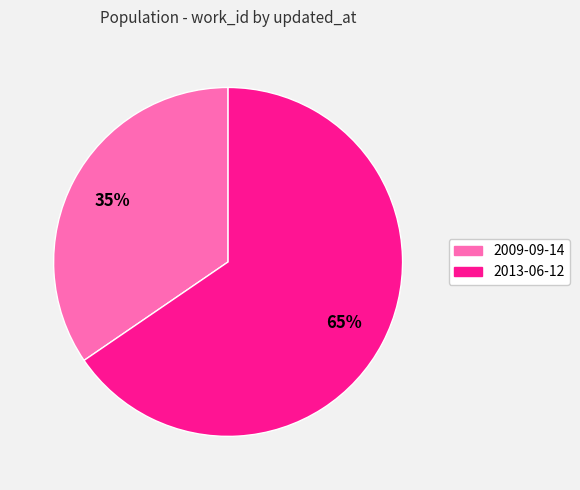

Which category has the biggest portion of the pie?

2013-06-12